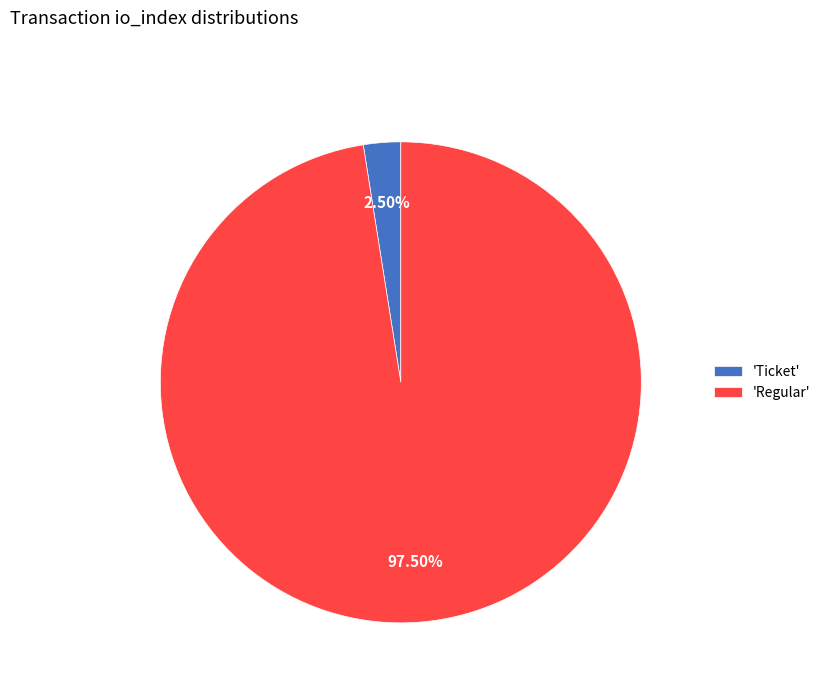

Which slice represents more than half of the pie?

'Regular'